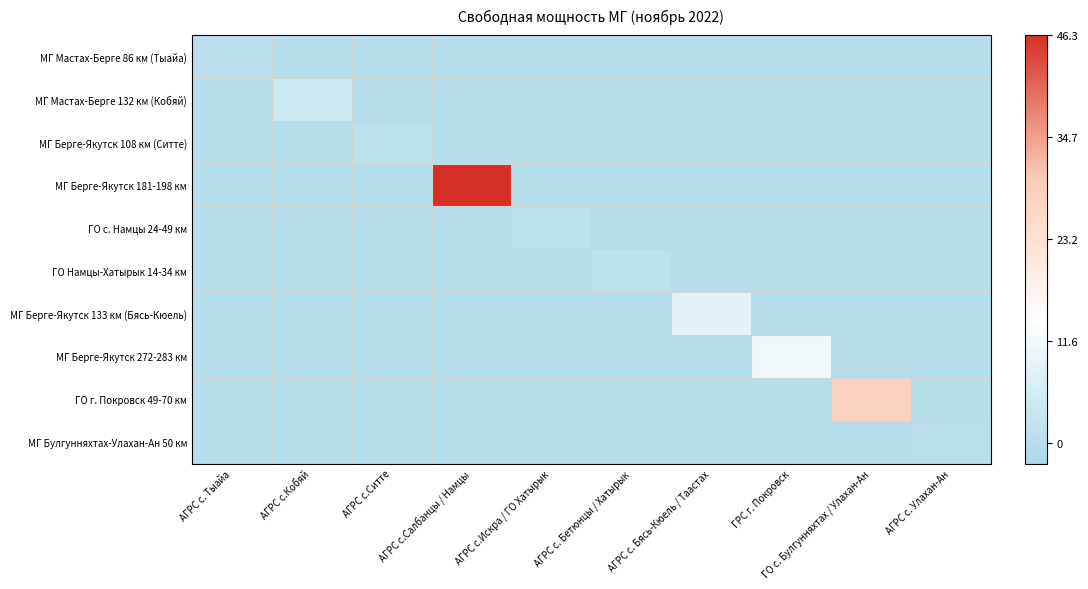

Rank the series at АГРС с.Ситте from highest to lowest value.

МГ Берге-Якутск 108 км (Ситте), МГ Мастах-Берге 86 км (Тыайа), МГ Мастах-Берге 132 км (Кобяй), МГ Берге-Якутск 181-198 км, ГО с. Намцы 24-49 км, ГО Намцы-Хатырык 14-34 км, МГ Берге-Якутск 133 км (Бясь-Кюель), МГ Берге-Якутск 272-283 км, ГО г. Покровск 49-70 км, МГ Булгунняхтах-Улахан-Ан 50 км